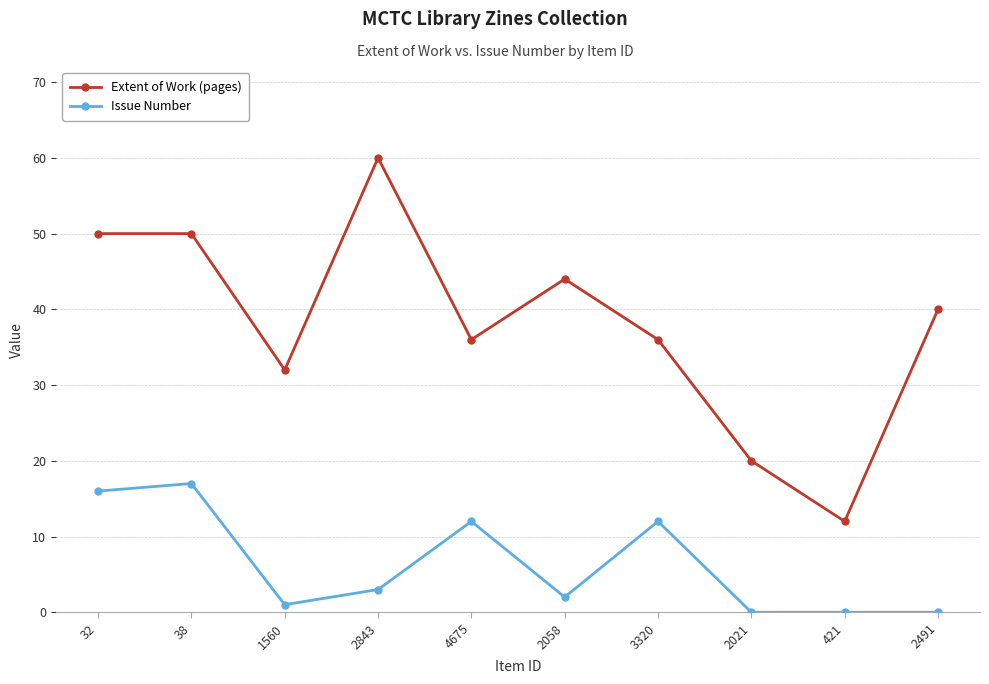

What is the average value of the Issue Number series?

6